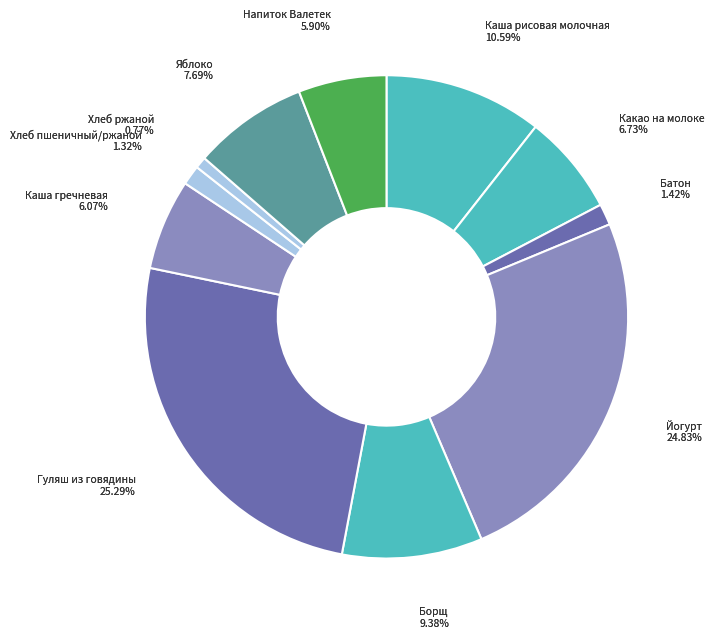

Combined, what portion of the pie is Батон and Какао на молоке?

8.2%